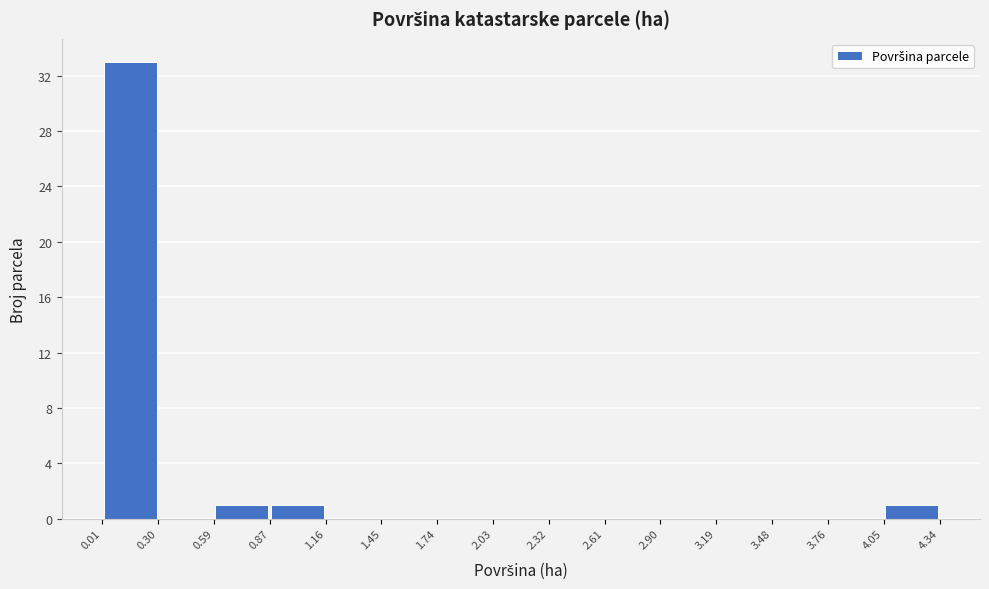

Which range on the x-axis has the tallest bar?

0.01 to 0.30